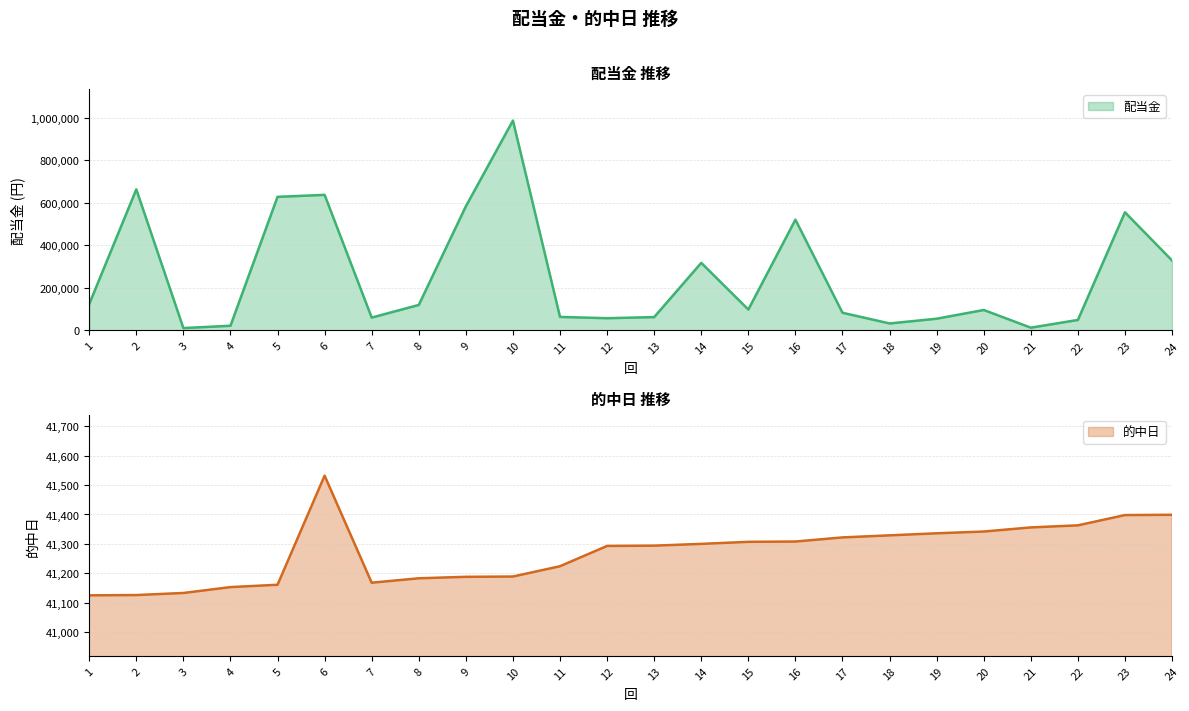

At 8, list the series in order from largest to smallest.

配当金, 的中日